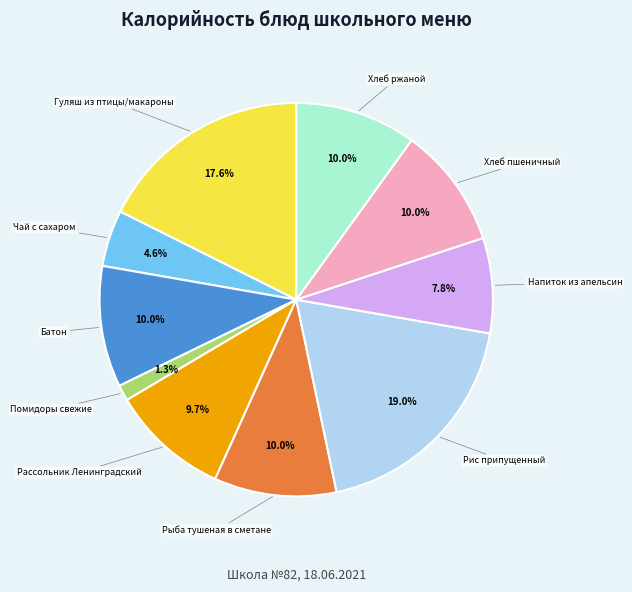

Count the number of slices in the pie.

10